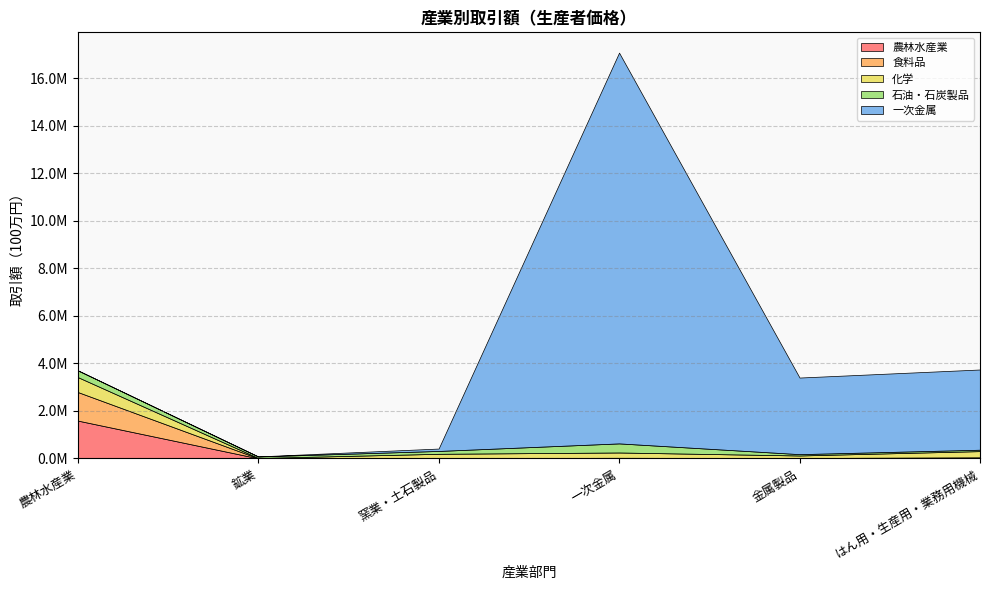

What are all the series names shown in the legend?

農林水産業, 食料品, 化学, 石油・石炭製品, 一次金属